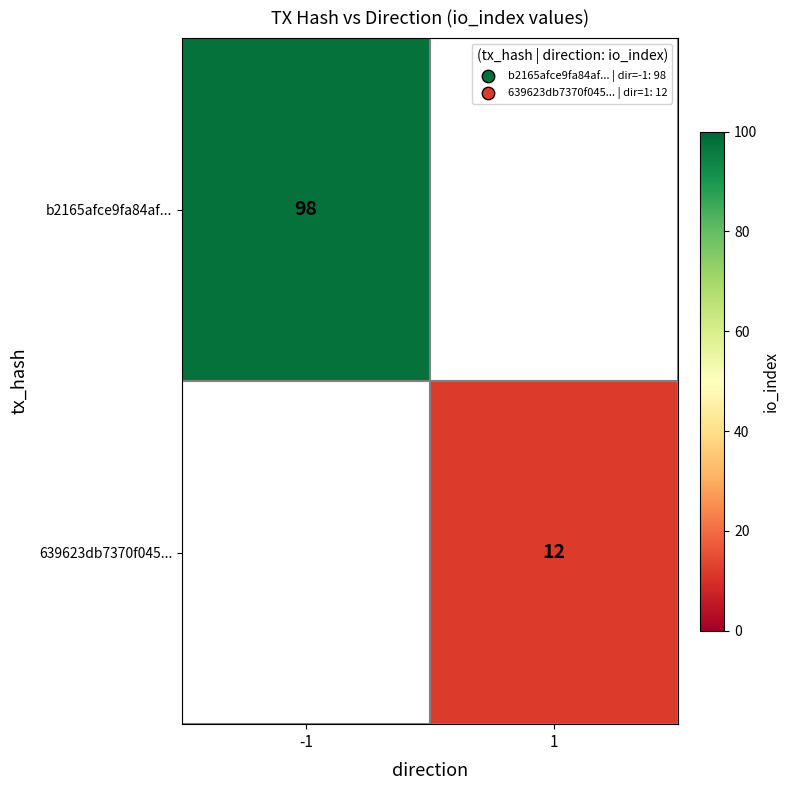

The value of b2165afce9fa84af... at -1 is 98. True or false?

True